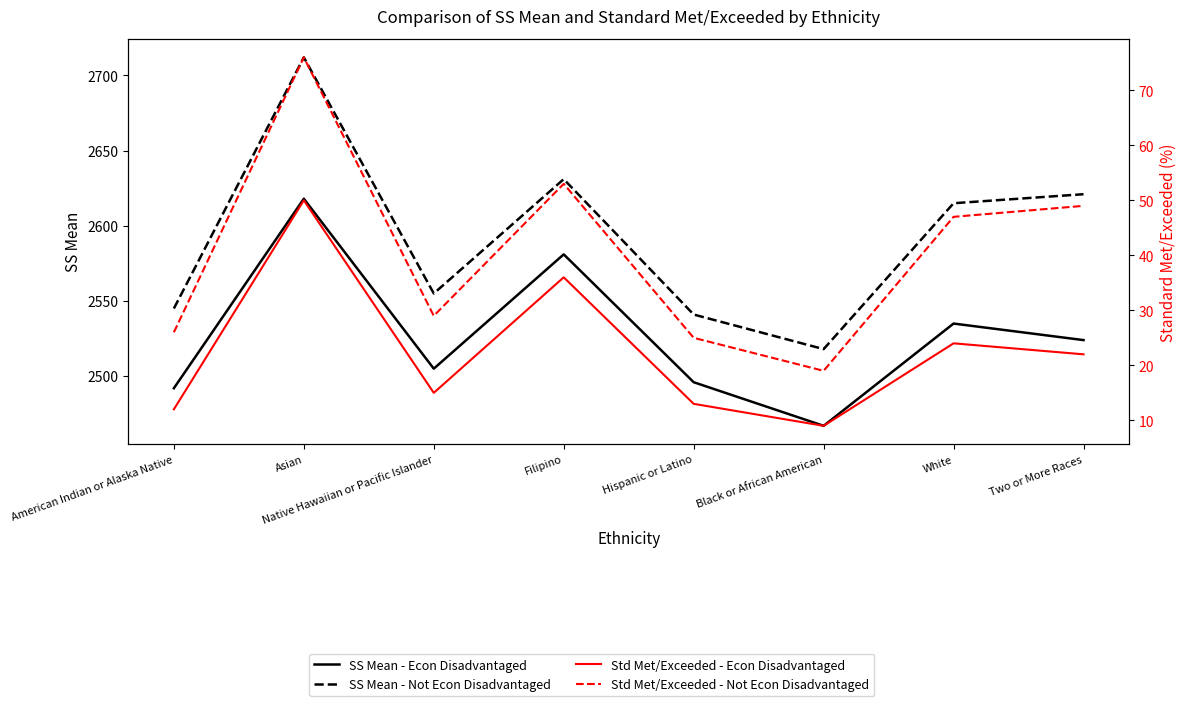

Where is SS Mean - Not Econ Disadvantaged nearest to the value 2615?

White